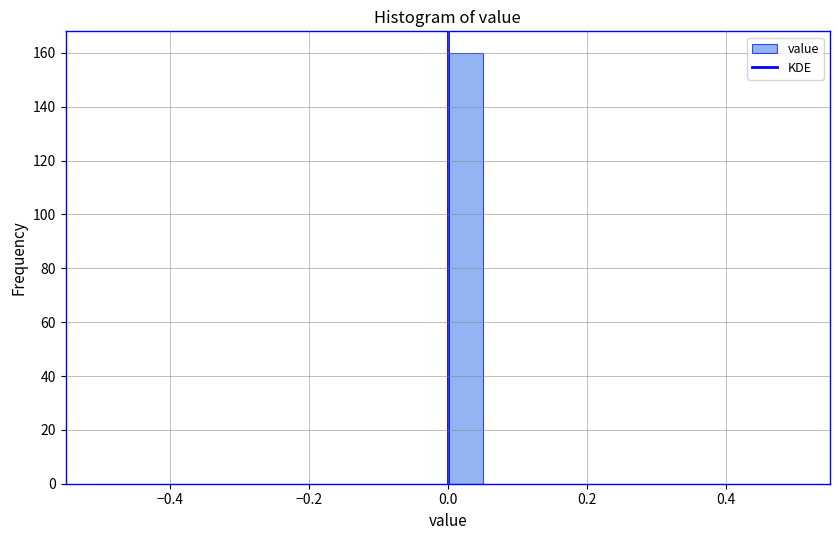

Around what value on the x-axis is the tallest bar? Give the approximate position of its centre, as read against the axis.

0.02